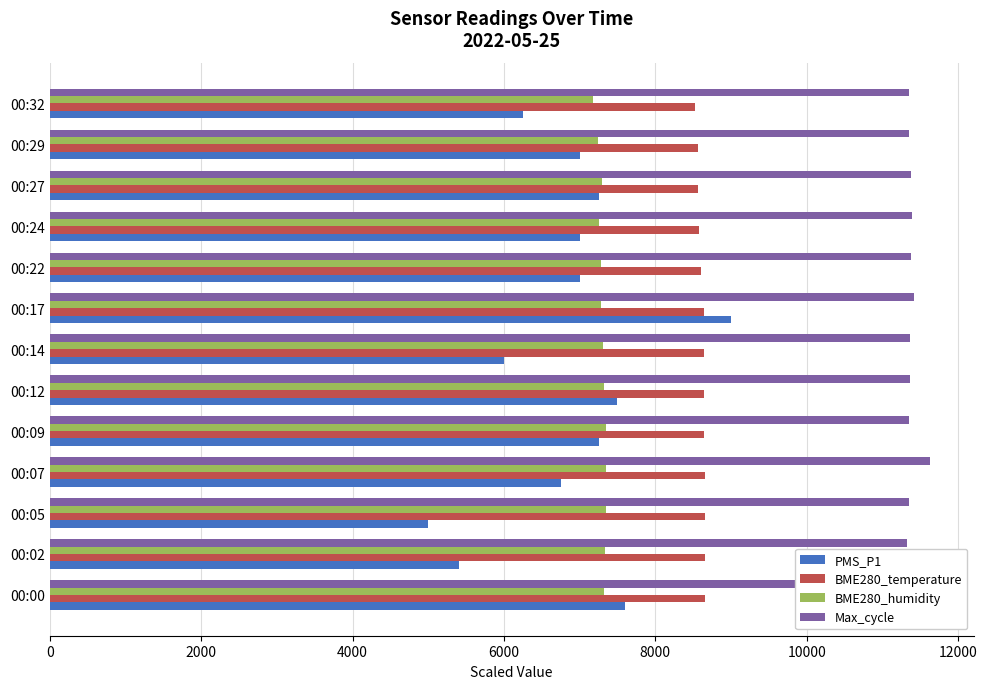

What is the difference between the highest and lowest values at 00:14?

5368.0